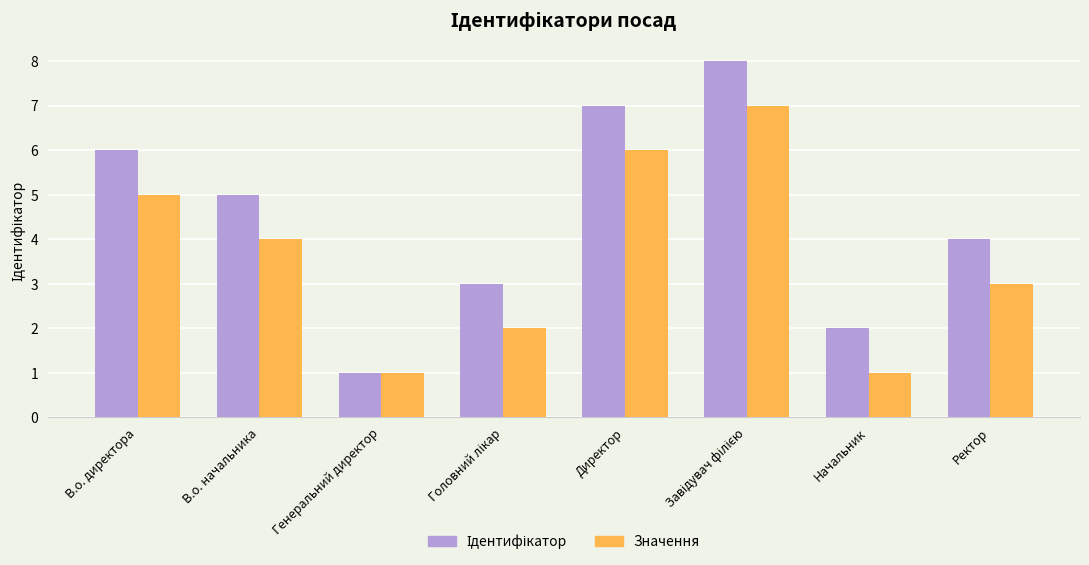

Count the Значення values in the range 2 to 6.

5